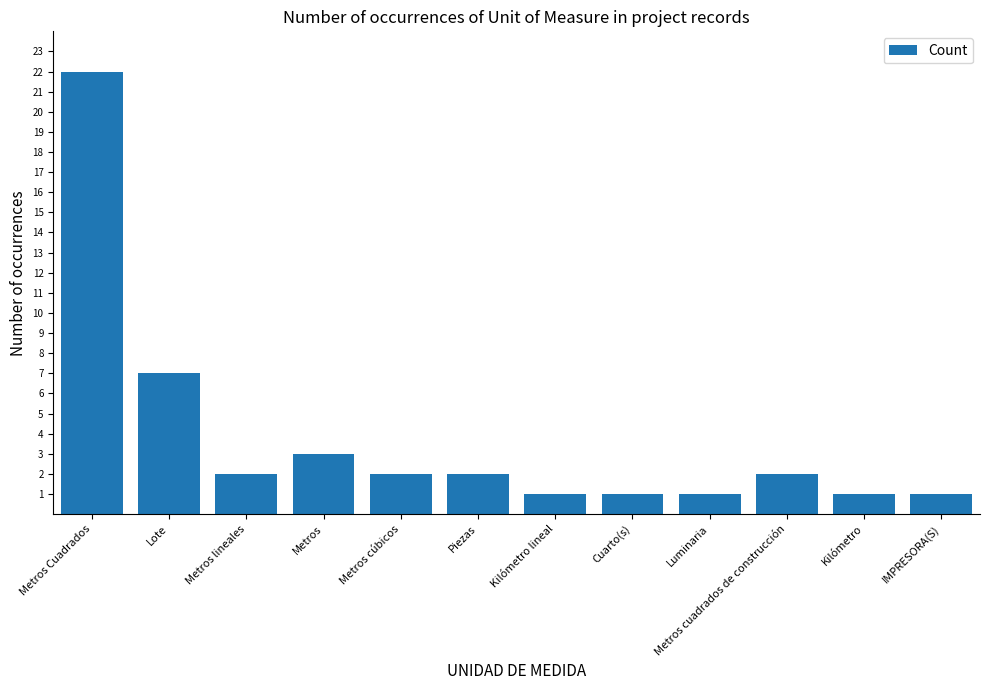

What is the value of the 3rd bar from the left?

2